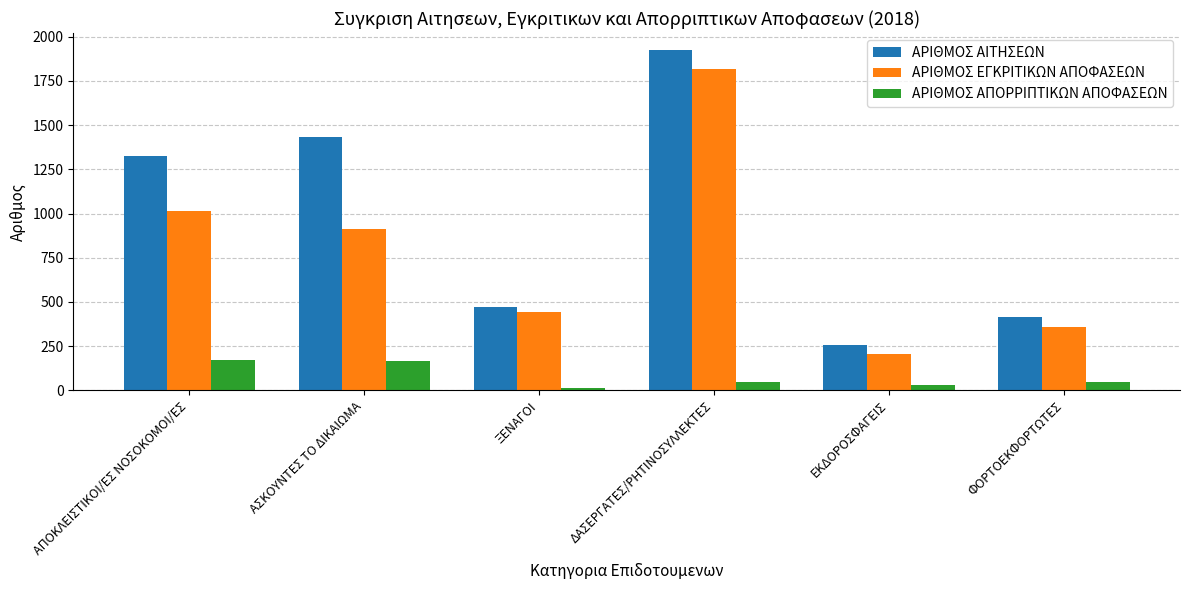

What are all the series names shown in the legend?

ΑΡΙΘΜΟΣ ΑΙΤΗΣΕΩΝ, ΑΡΙΘΜΟΣ ΕΓΚΡΙΤΙΚΩΝ ΑΠΟΦΑΣΕΩΝ, ΑΡΙΘΜΟΣ ΑΠΟΡΡΙΠΤΙΚΩΝ ΑΠΟΦΑΣΕΩΝ